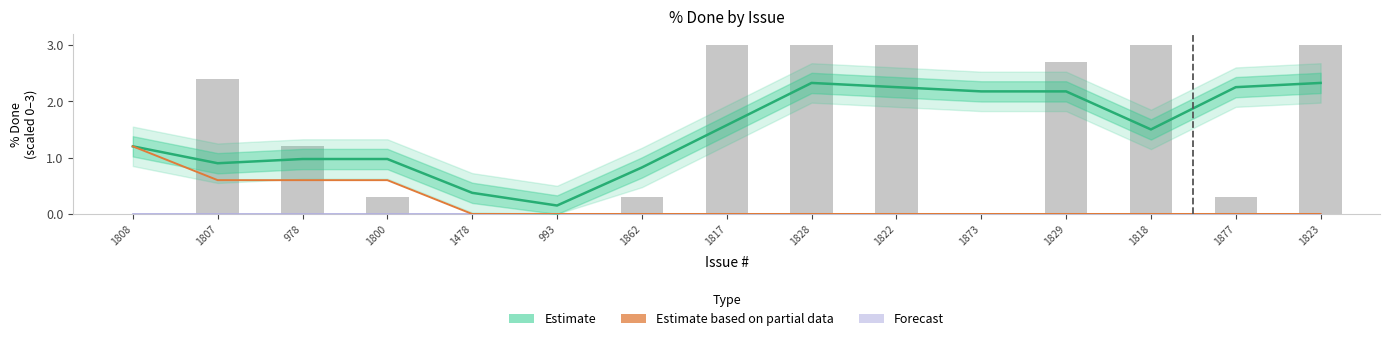

At how many categories does at least one series exceed 0?

15